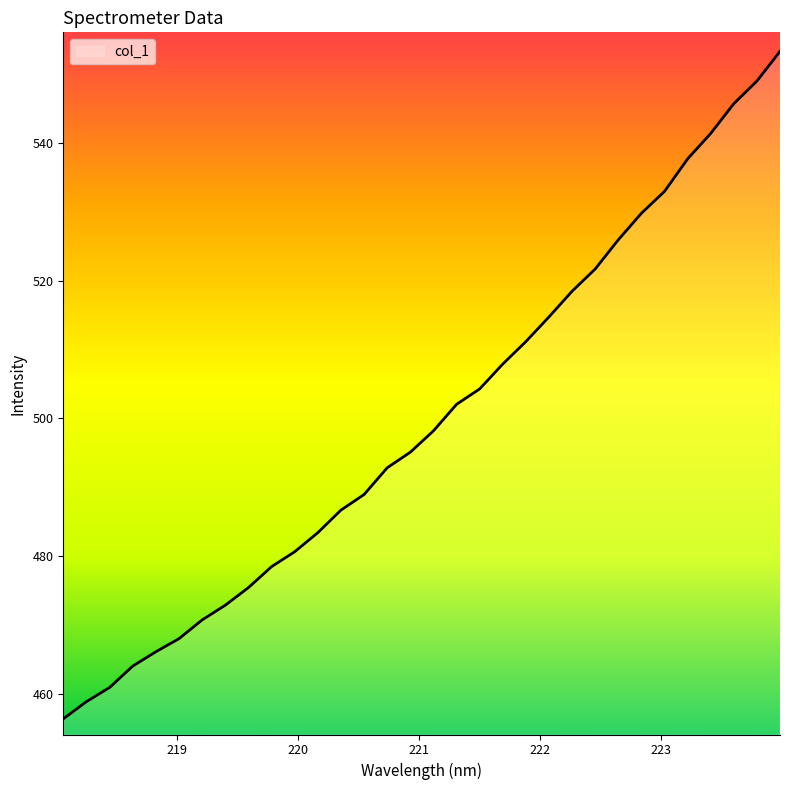

What is the greatest value displayed?

553.4